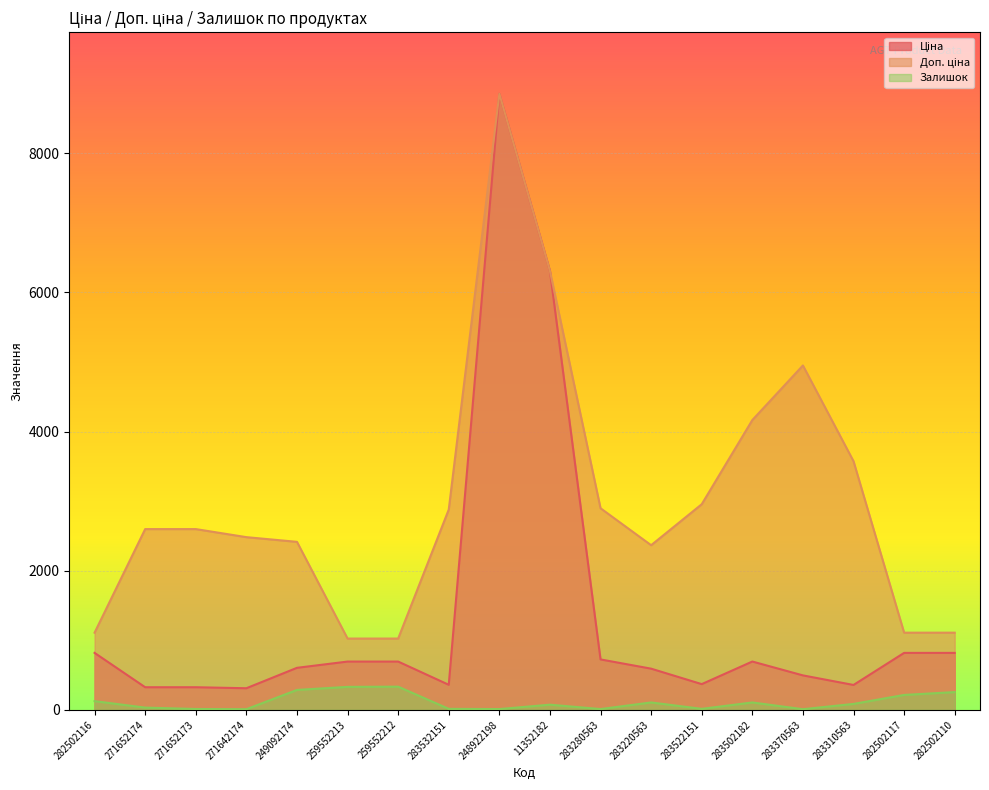

How many data points does each series have?

18